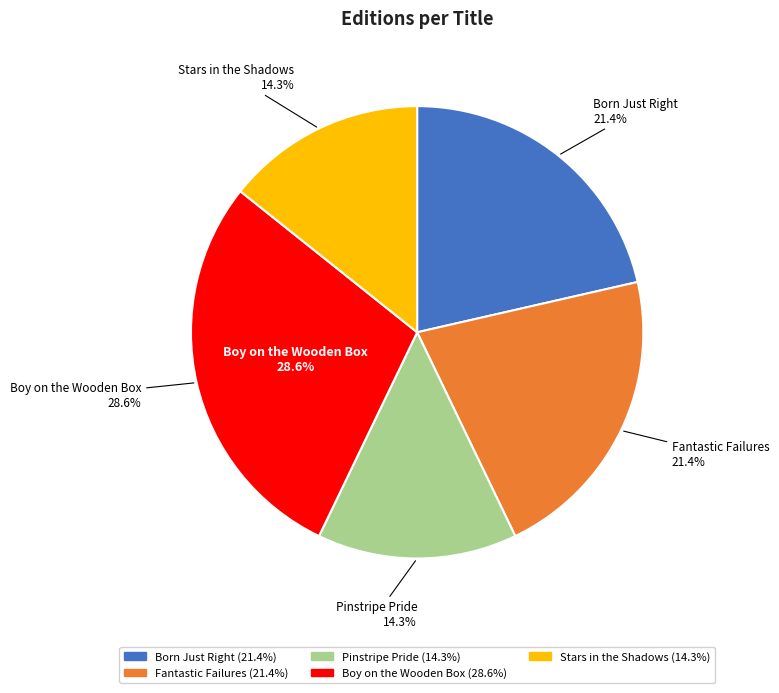

What is the largest slice in the pie chart?

Boy on the Wooden Box